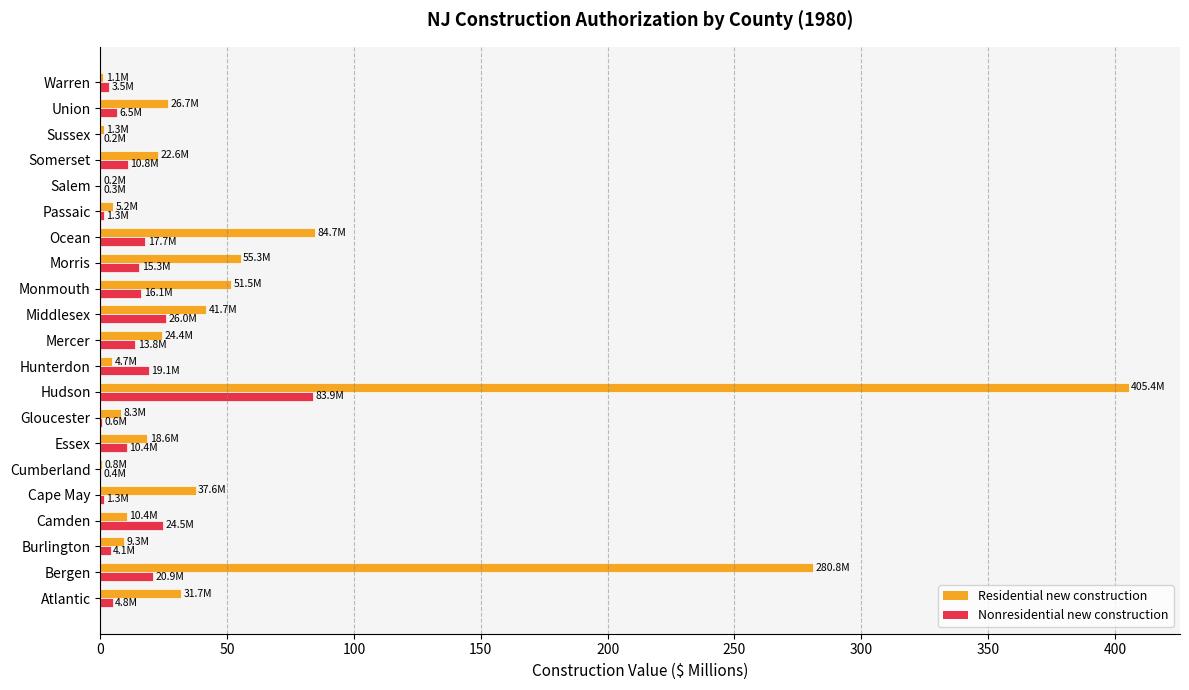

What is the highest value of the Nonresidential new construction series?

83.9